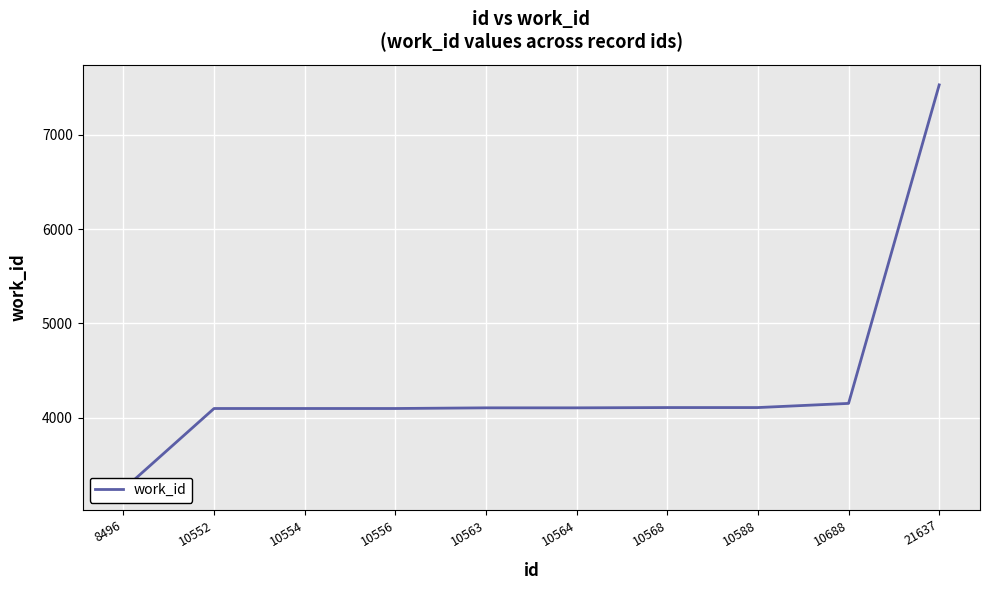

What is the value of the 9th point from the left?

4153